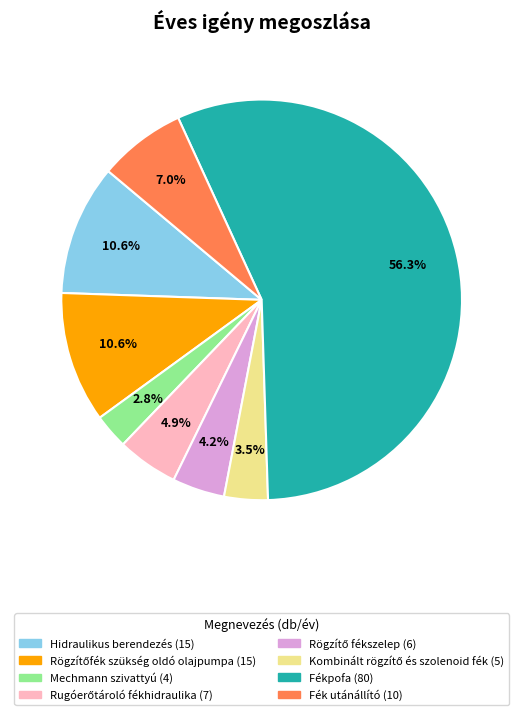

Which slice is the largest?

Fékpofa